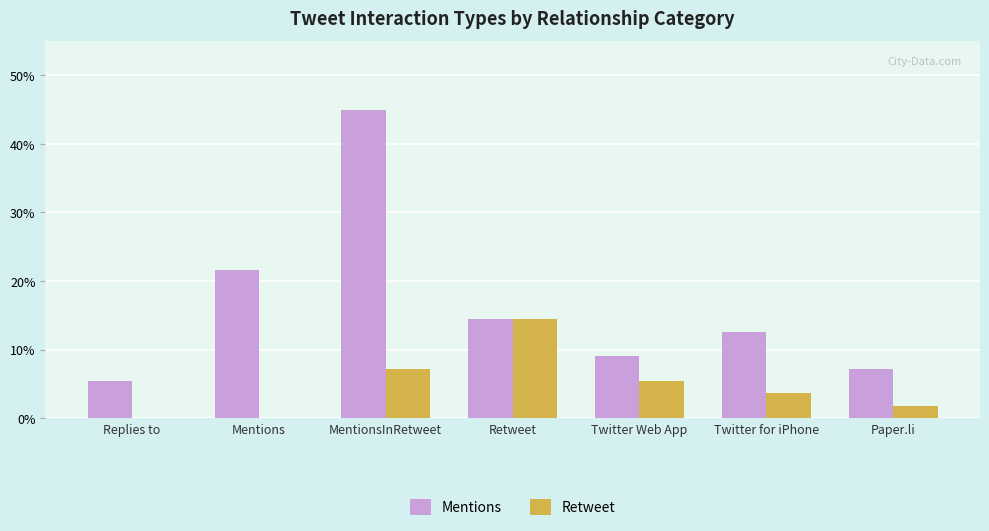

What is the sum of the Retweet values at Retweet and MentionsInRetweet?

21.6